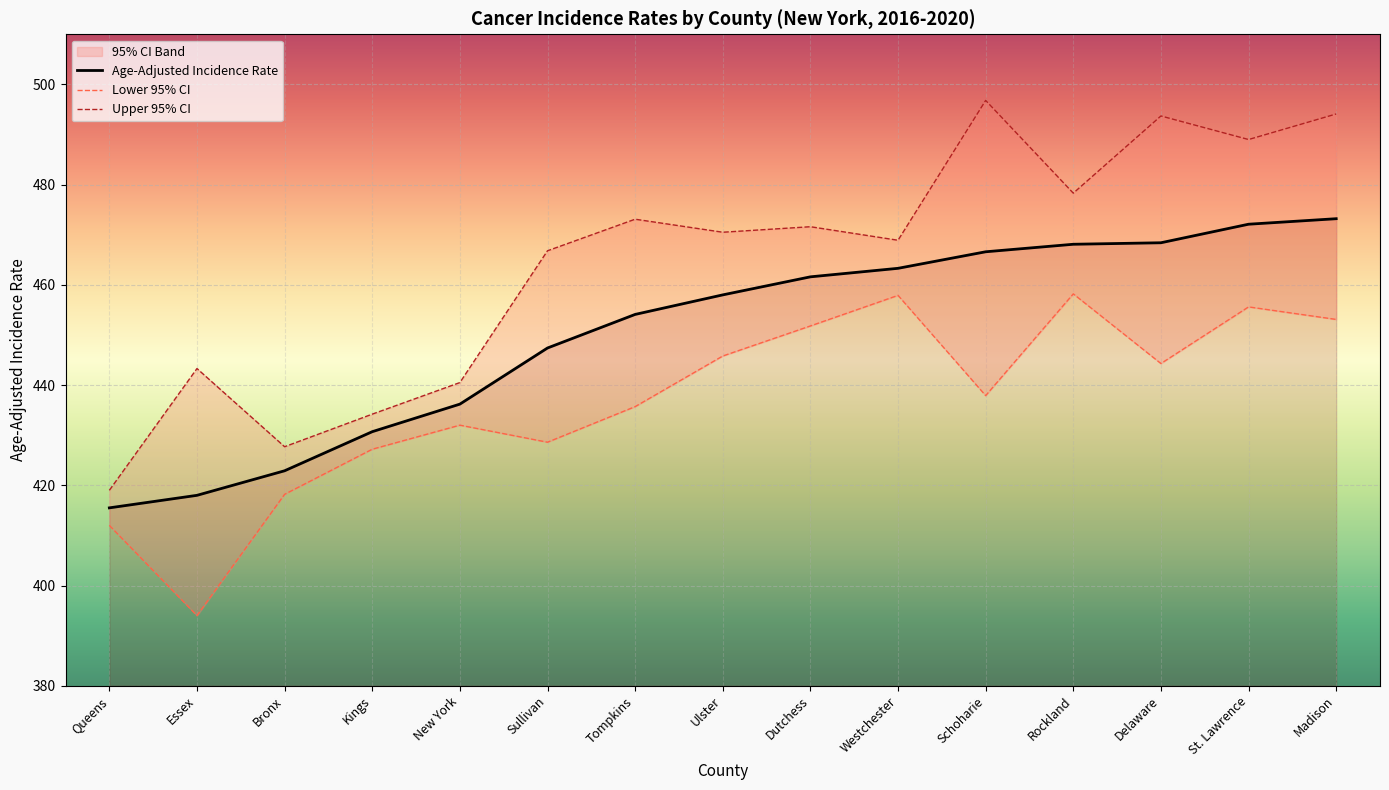

What is the sum of all Age-Adjusted Incidence Rate values?

6756.1